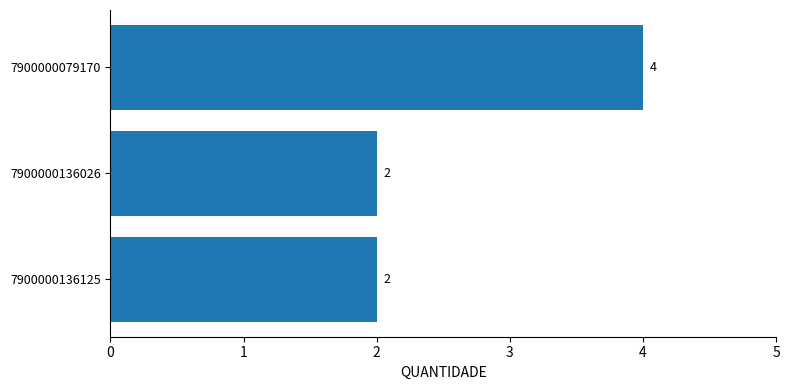

The value at 7900000079170 is 2. True or false?

False